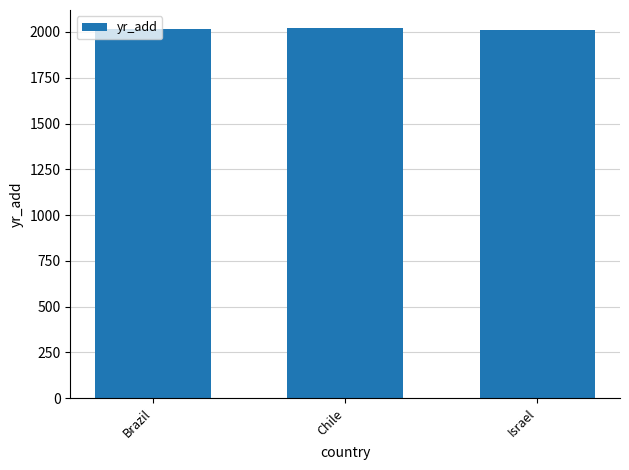

What is the label of the 3rd bar from the right?

Brazil